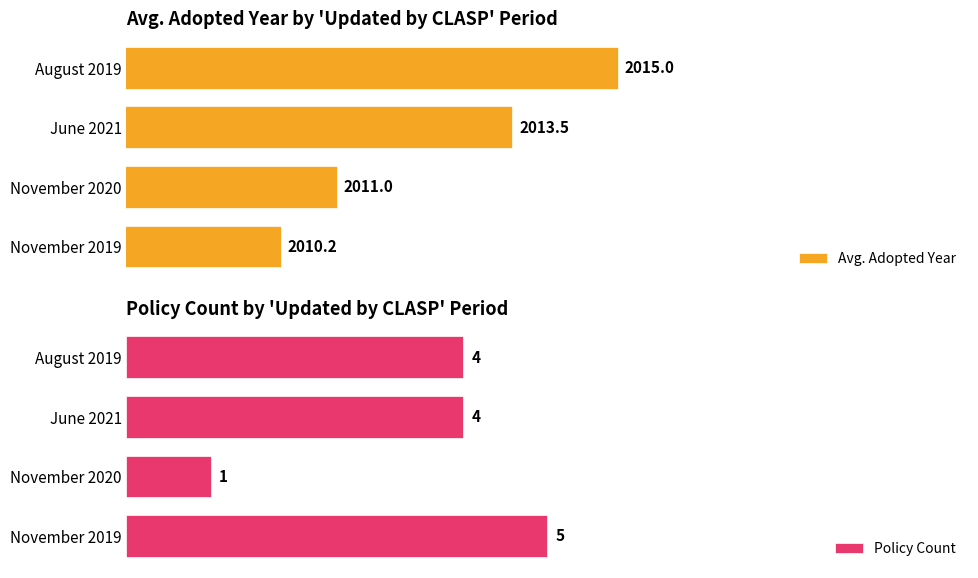

List the labels in order of Avg. Adopted Year value, largest first.

August 2019, June 2021, November 2020, November 2019